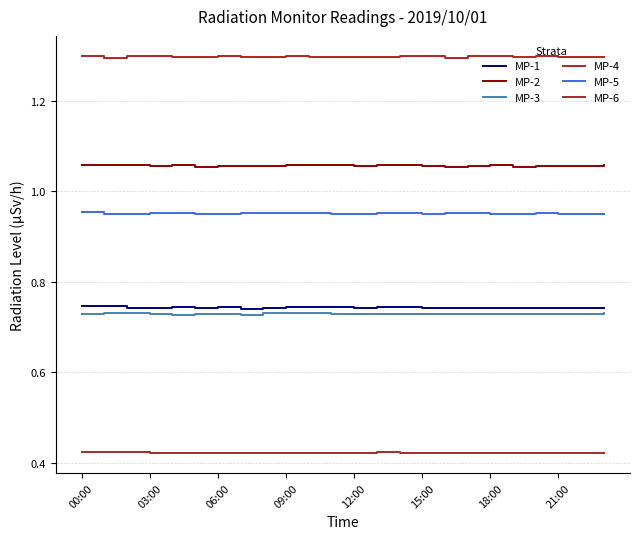

At how many categories does at least one series exceed 0?

24